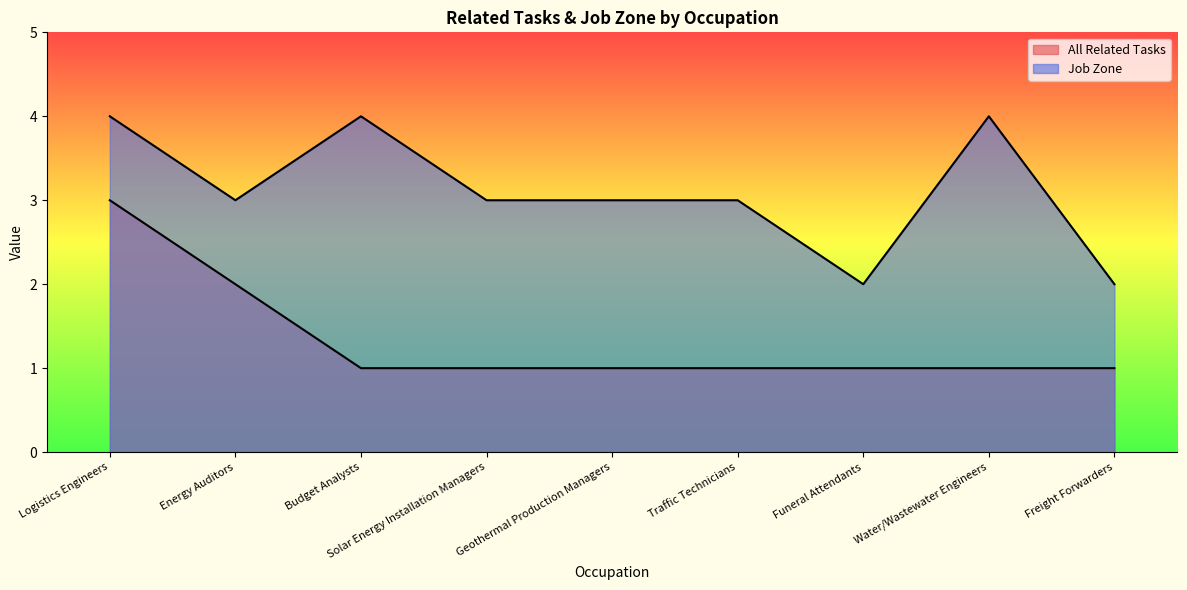

Which has a higher value, Funeral Attendants or Energy Auditors?

Energy Auditors